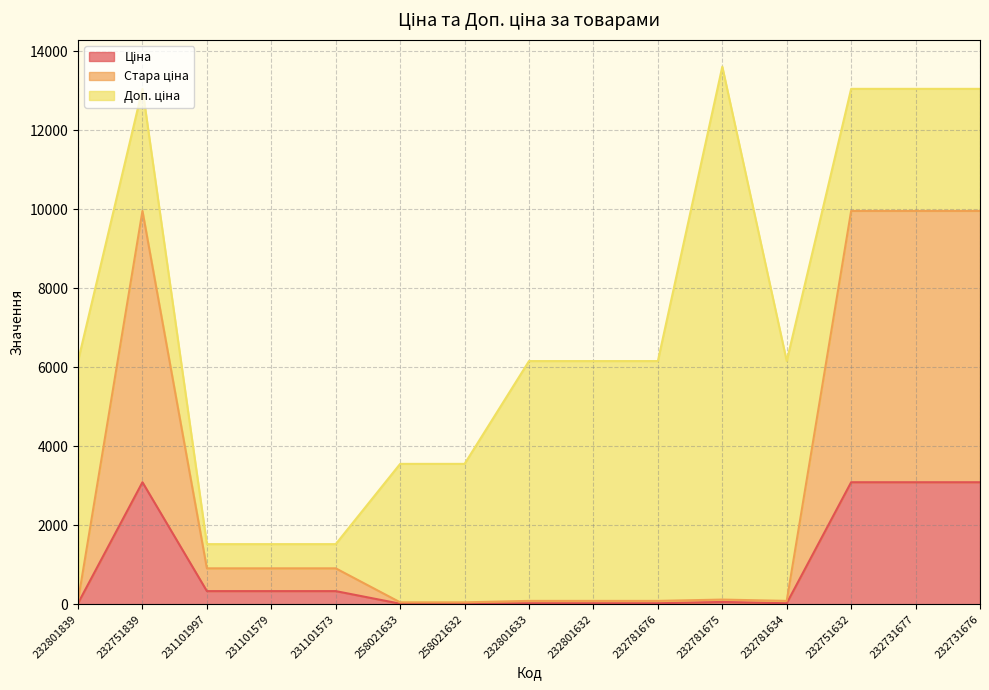

What is the label of the 14th point from the right?

232751839